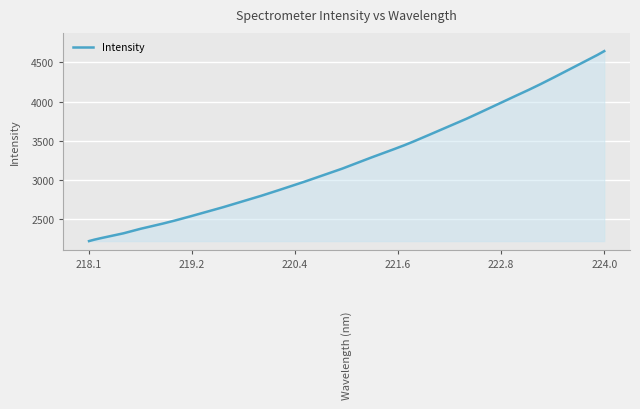

What is the difference between the maximum and minimum values?

2419.8